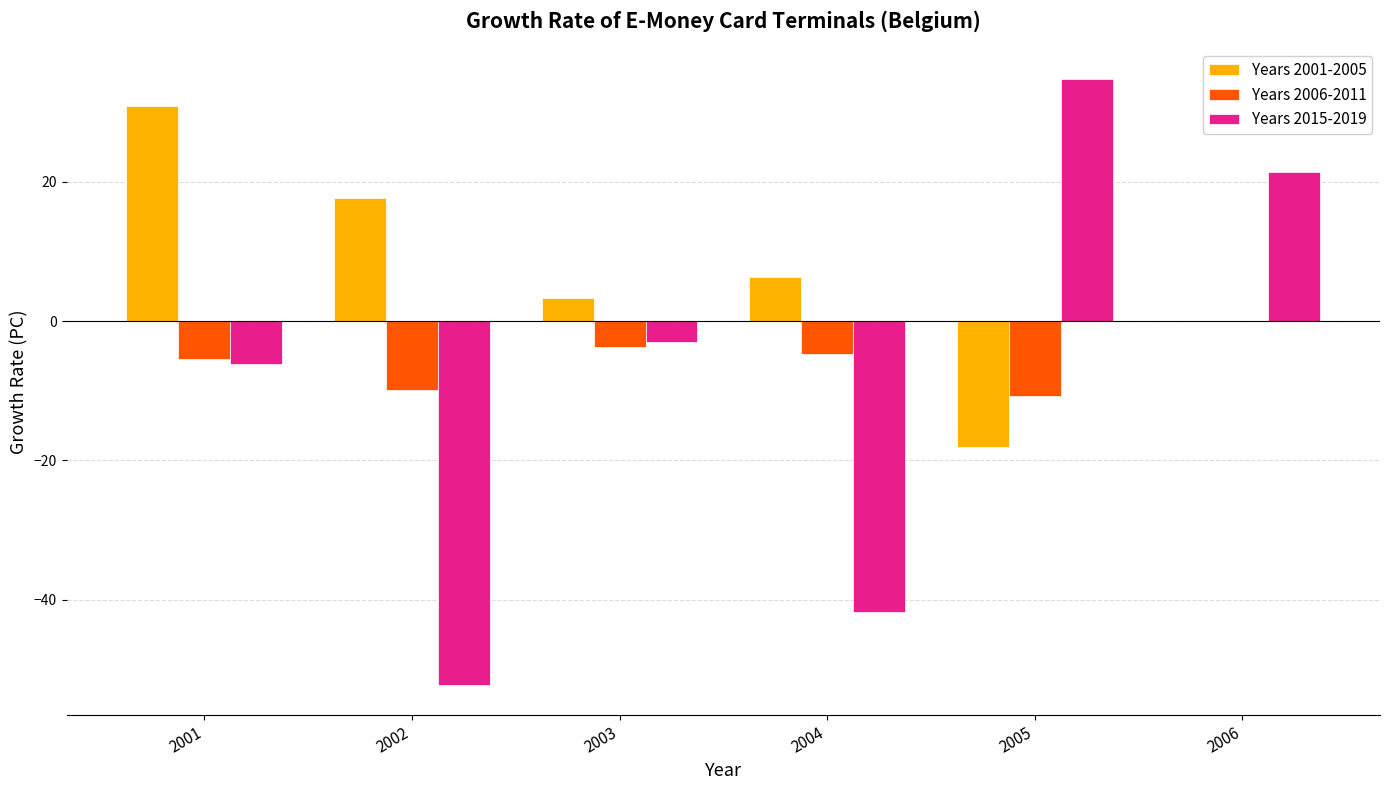

What is the difference between the Years 2006-2011 values at 2006 and 2004?

4.7